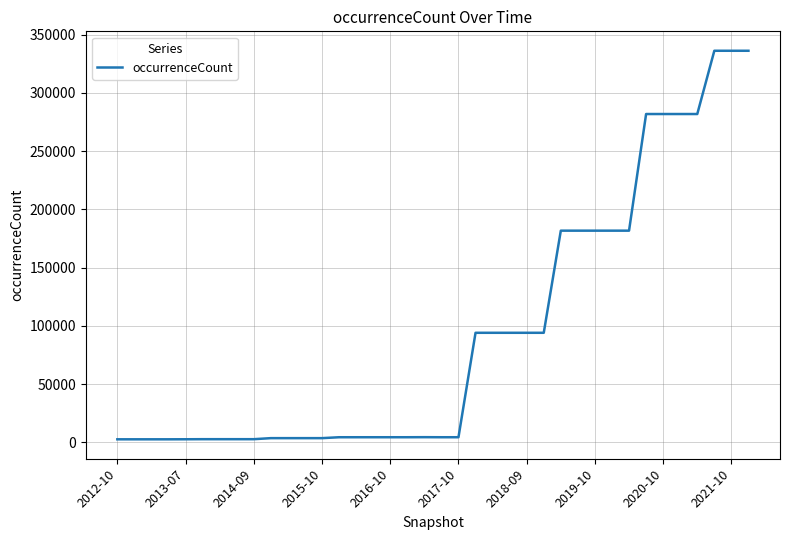

What is the maximum value shown in the chart?

336046